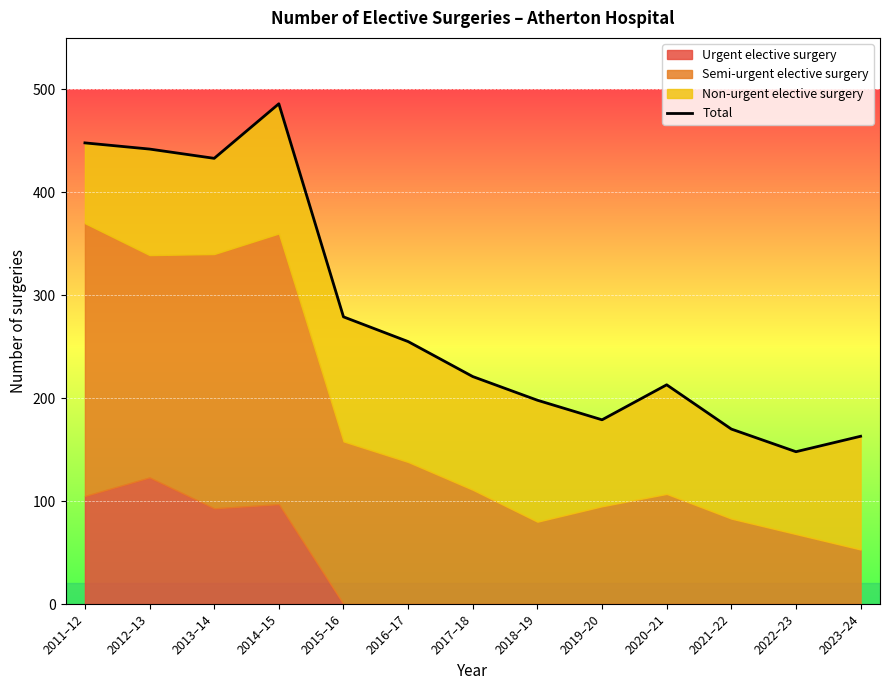

Rank the categories by value from lowest to highest.

2022–23, 2023–24, 2021–22, 2019–20, 2018–19, 2020–21, 2017–18, 2016–17, 2015–16, 2013–14, 2012–13, 2011–12, 2014–15